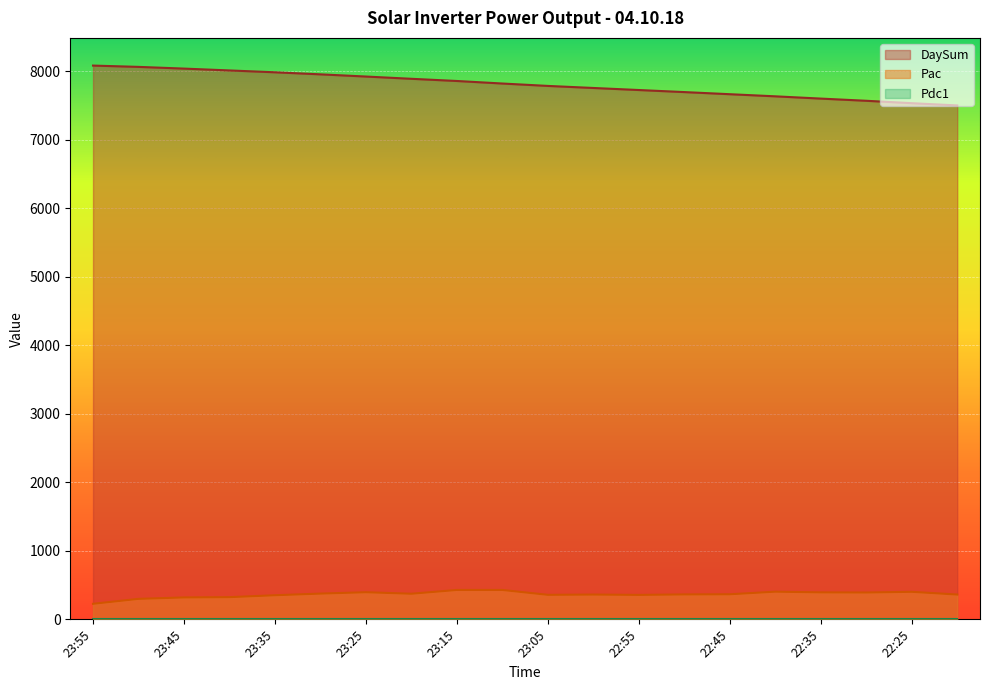

Is the value of DaySum at 23:25 greater than the value of Pac at 23:30?

Yes